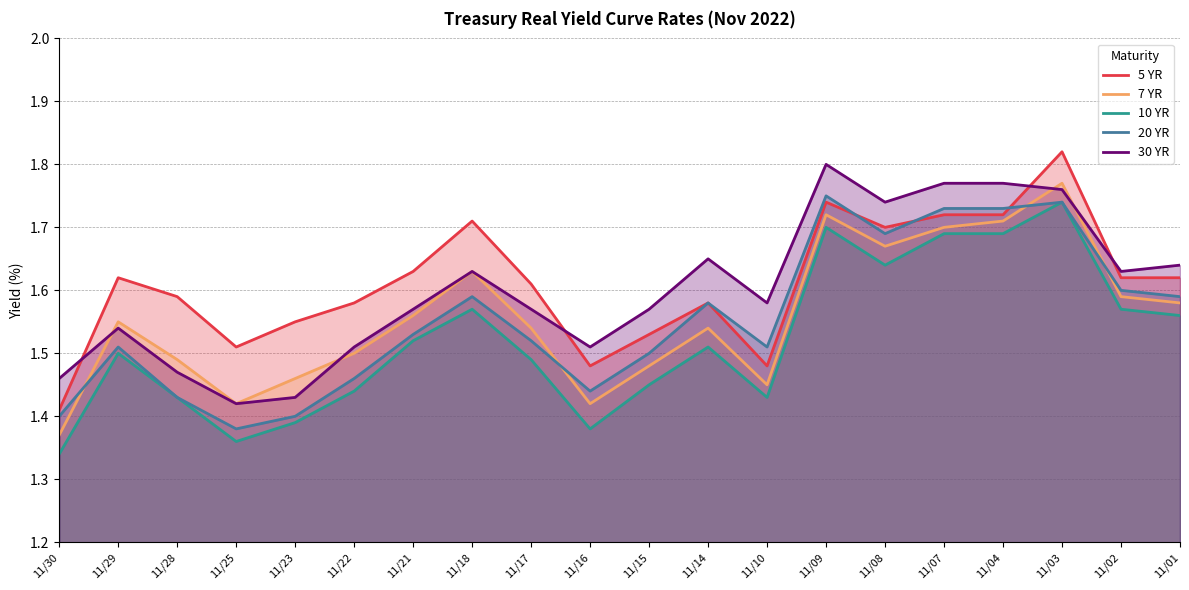

True or false: 30 YR and 10 YR cross at least once.

False